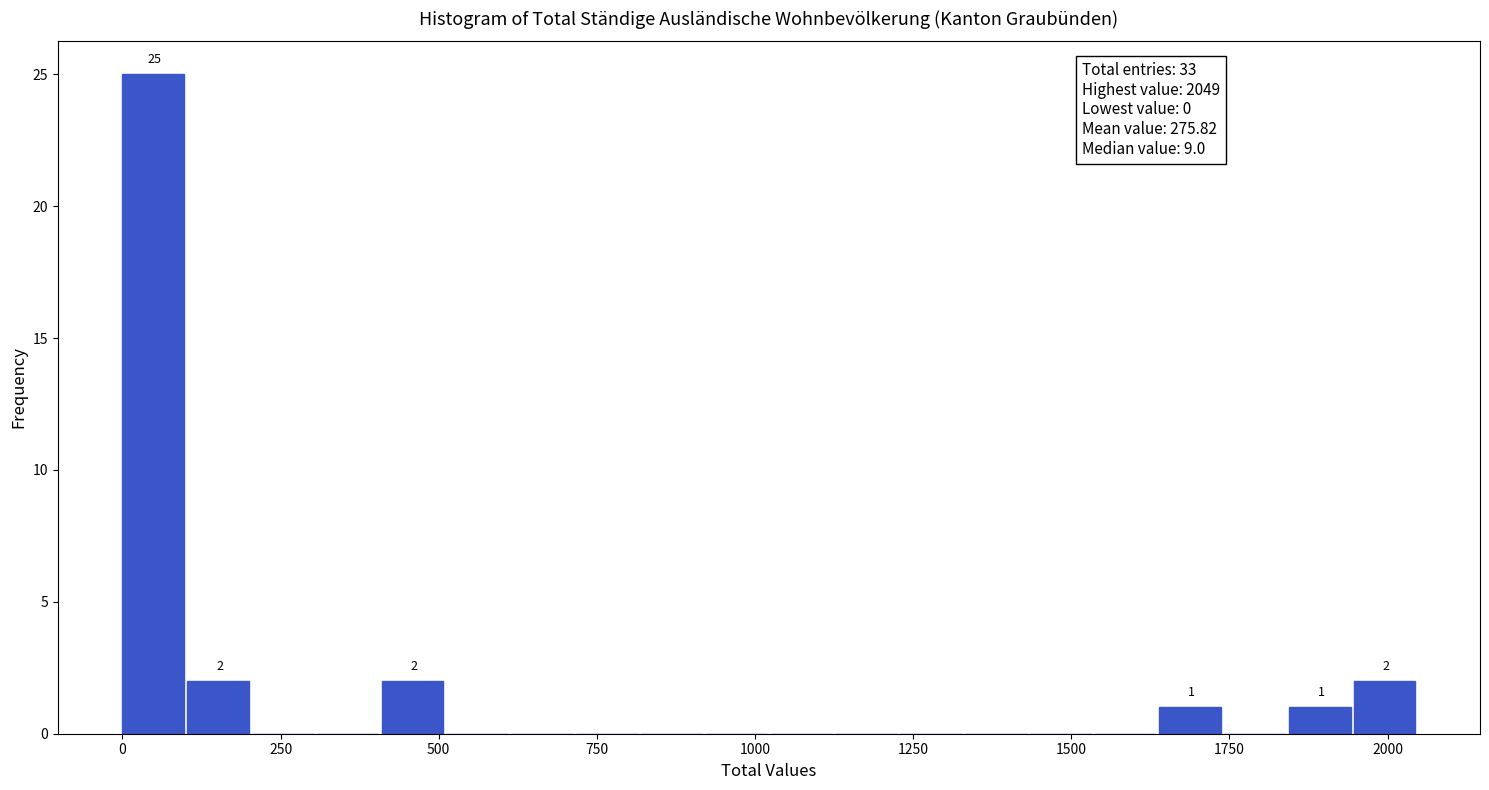

Read against the x-axis, roughly where is the centre of the tallest bar?

50